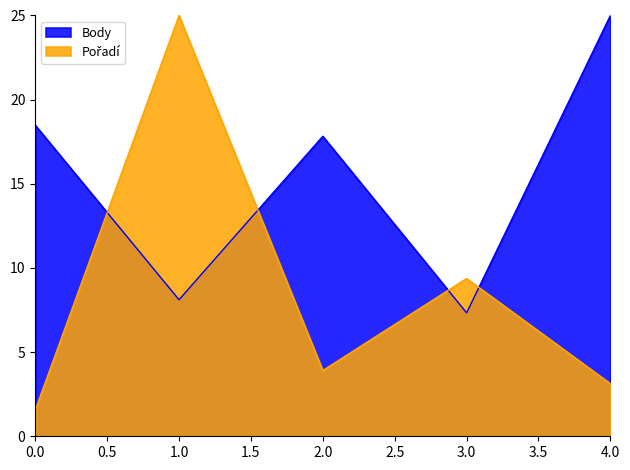

Which category has the lowest value in the Body series?

3.0